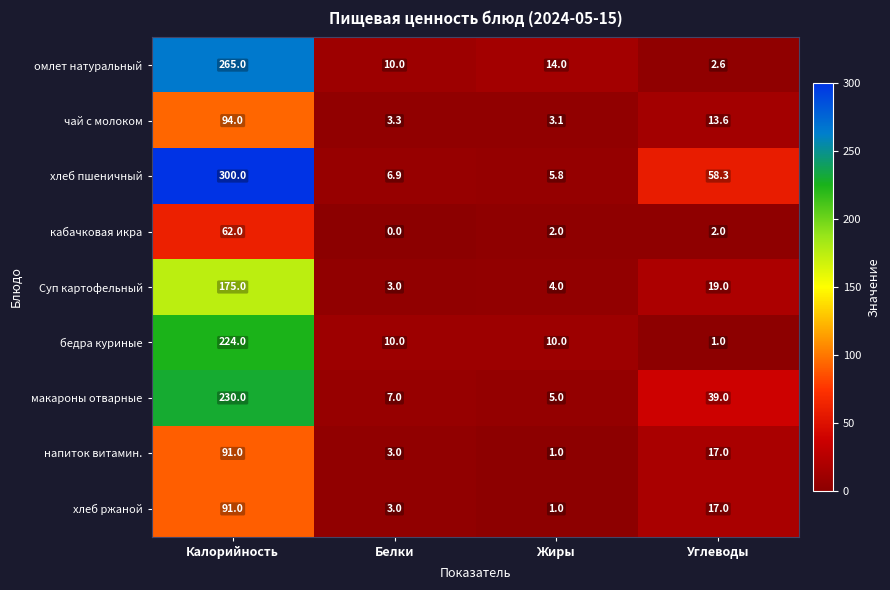

Which series has the largest range (max minus min)?

хлеб пшеничный